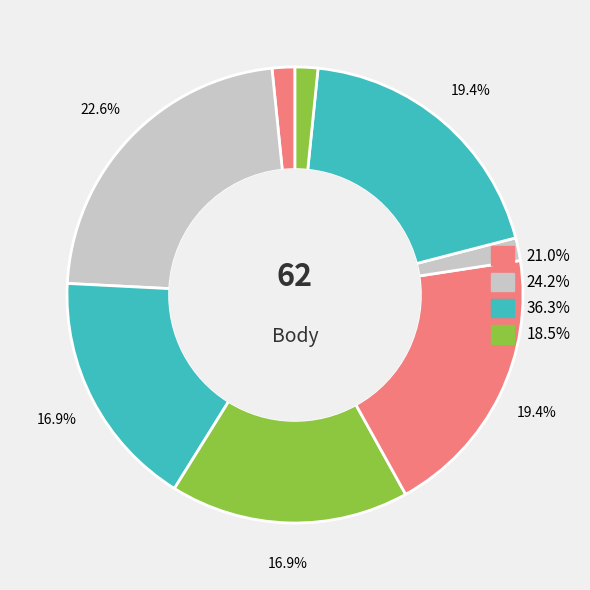

How many slices are in this pie chart?

8